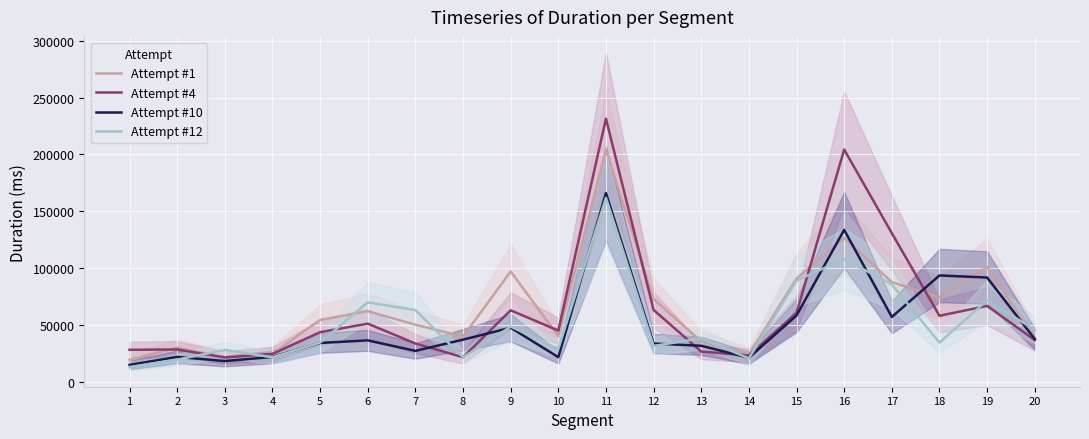

What is the value of the Attempt #12 point at the 6th from the left?

70118